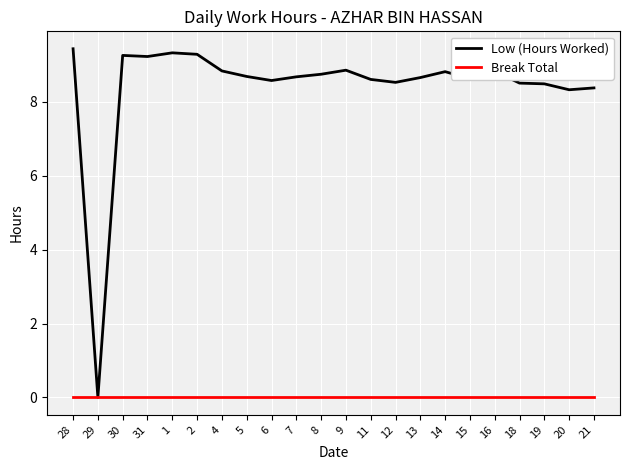

Which series has the largest total across all categories?

Low (Hours Worked)